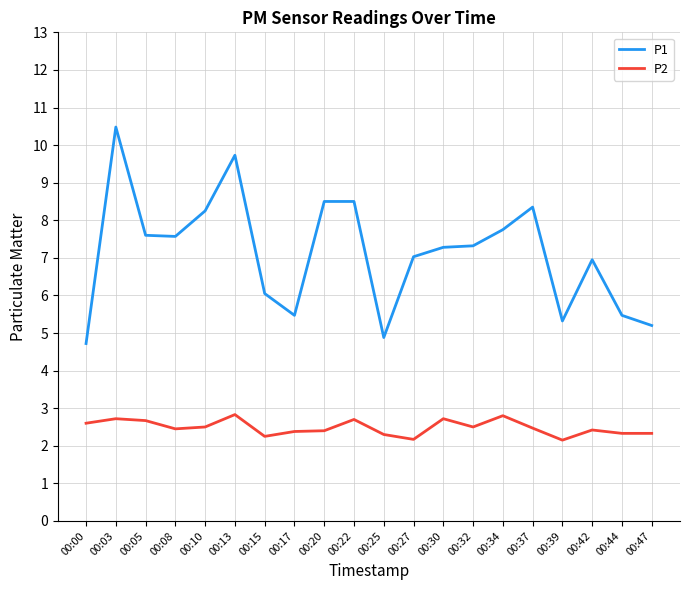

Is the value of P1 at 00:32 greater than the value of P2 at 00:13?

Yes